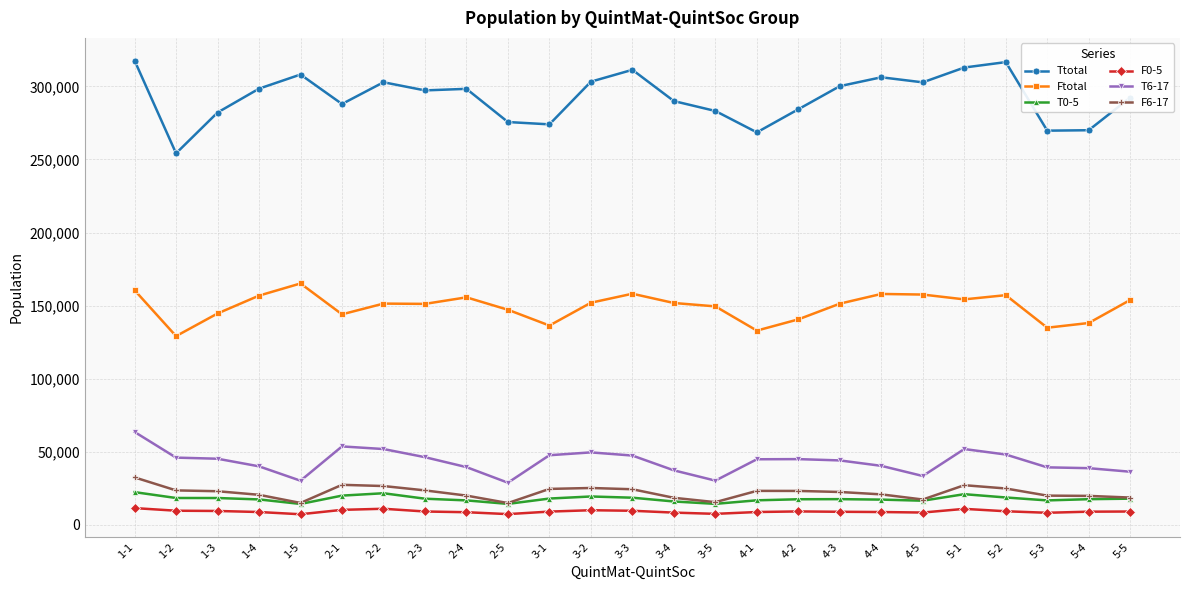

Which series has the largest range (max minus min)?

Ttotal